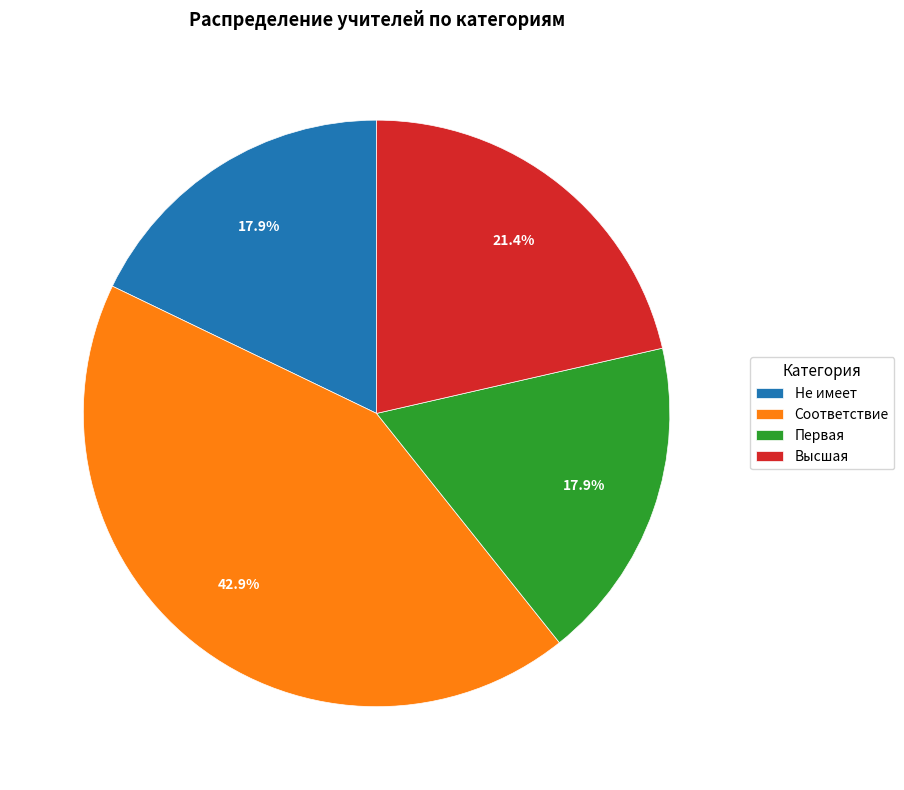

To the nearest percent, what is the difference between the largest and smallest slice percentages?

25%